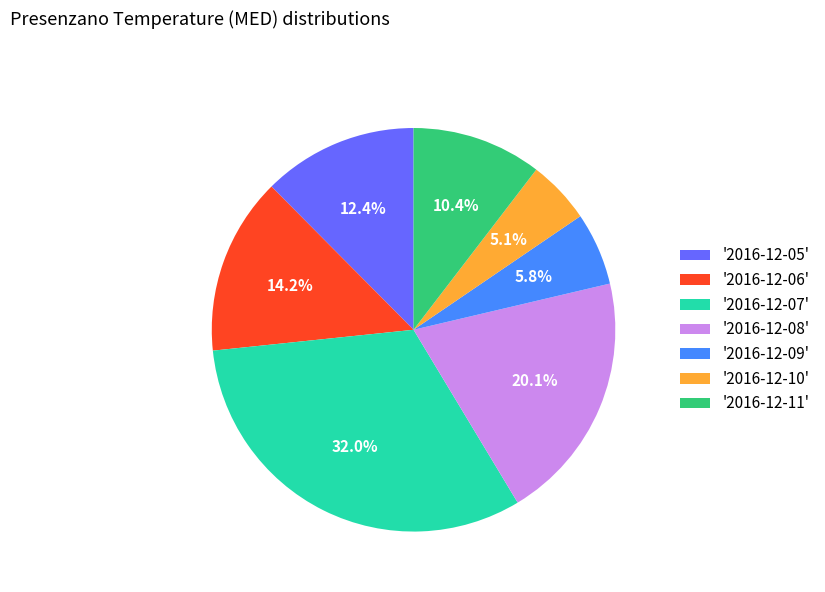

Rank the categories by value from lowest to highest.

'2016-12-10', '2016-12-09', '2016-12-11', '2016-12-05', '2016-12-06', '2016-12-08', '2016-12-07'